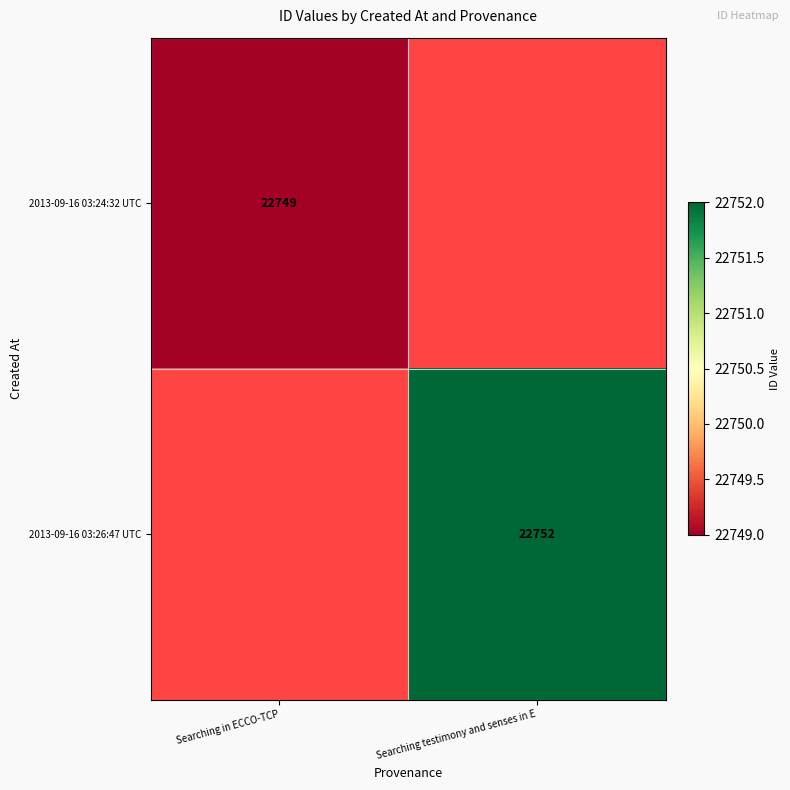

Is the value of 2013-09-16 03:24:32 UTC at Searching in ECCO-TCP greater than the value of 2013-09-16 03:26:47 UTC at Searching testimony and senses in E?

No